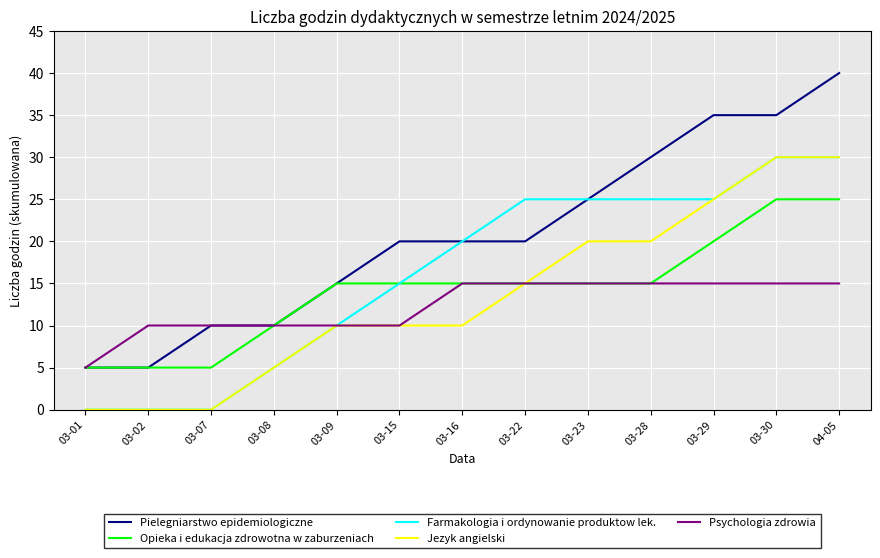

The value of Farmakologia i ordynowanie produktow lek. at 03-30 is 9. True or false?

False